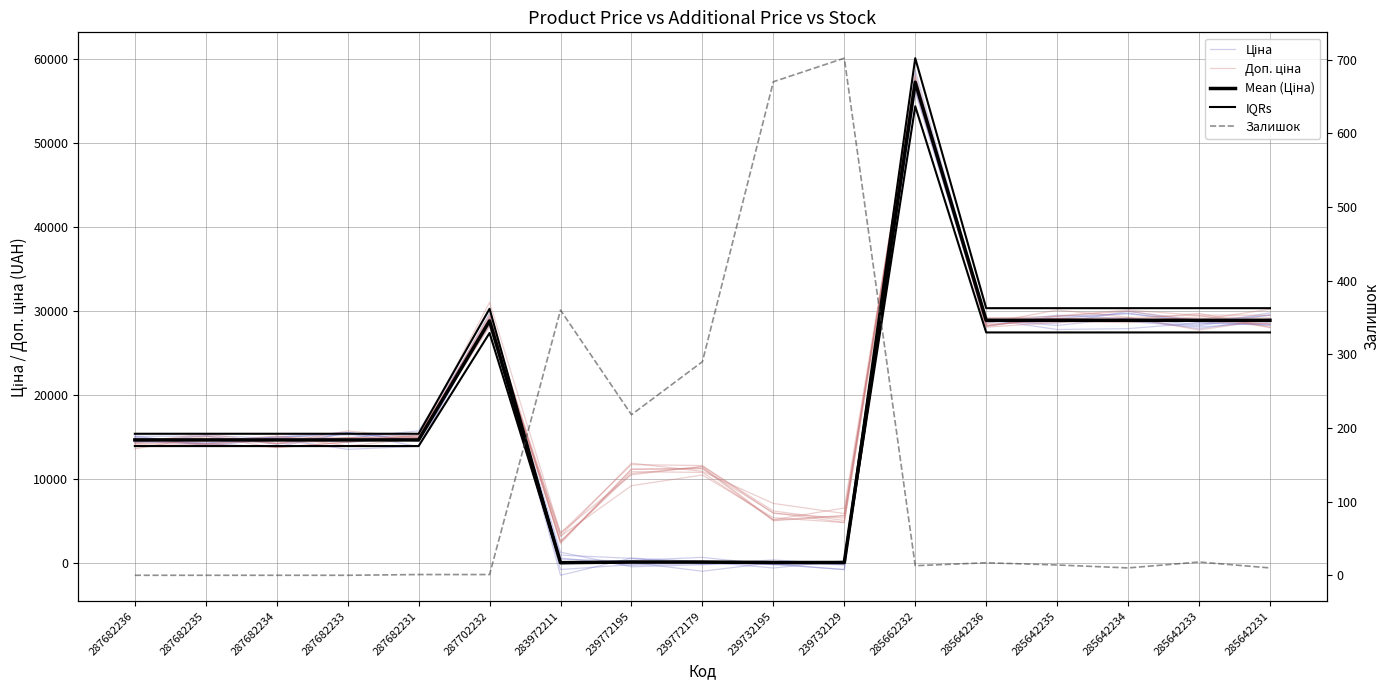

What is the label of the 10th point from the right?

239772195